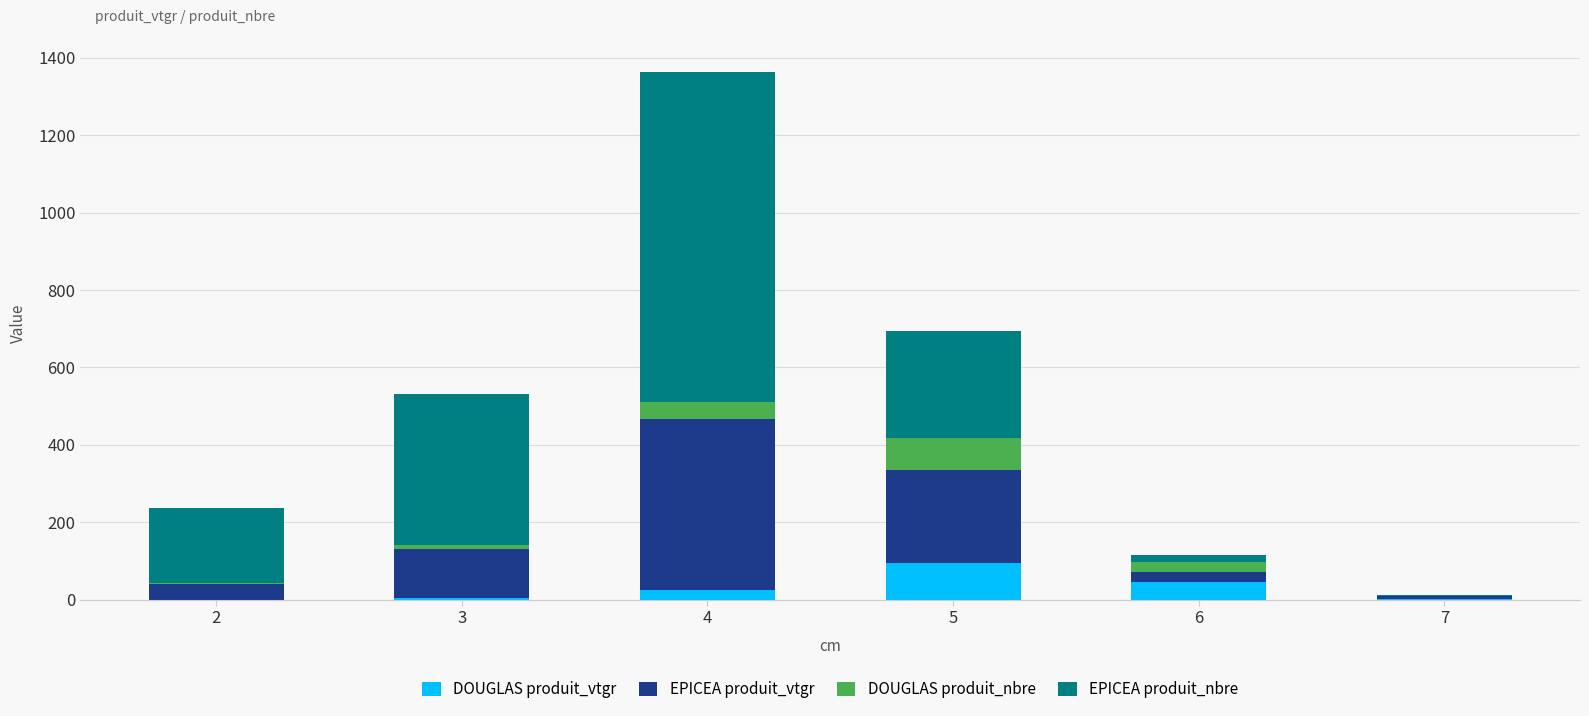

At which category is the sum across all series the highest?

4